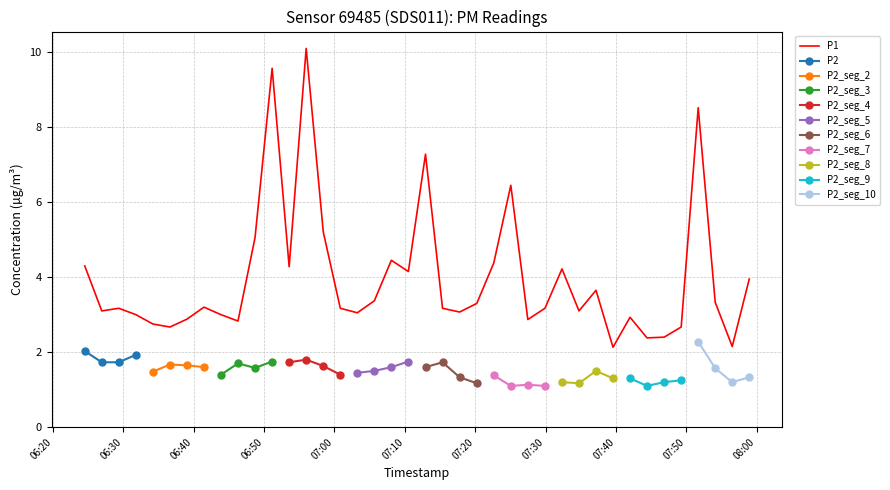

Reading left to right, transcribe all the data shown in this chart.

4.3	3.1	3.2	3.0	2.8	2.7	2.9	3.2	3.0	2.8	5.0	9.6	4.3	10.1	5.2	3.2	3.0	3.4	4.5	4.2	7.3	3.2	3.1	3.3	4.4	6.5	2.9	3.2	4.2	3.1	3.6	2.1	2.9	2.4	2.4	2.7	8.5	3.3	2.1	4.0